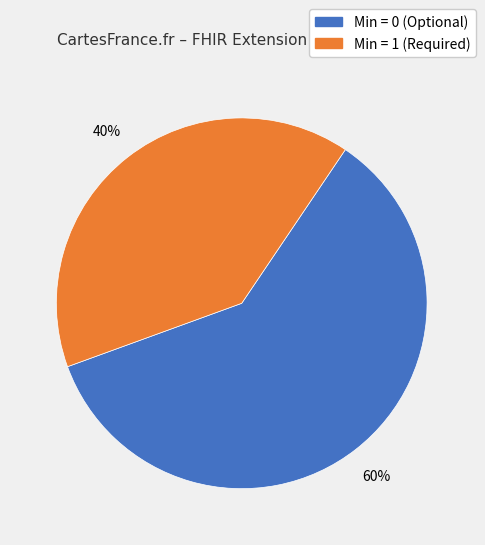

Is there any slice that represents more than half of the pie?

Yes